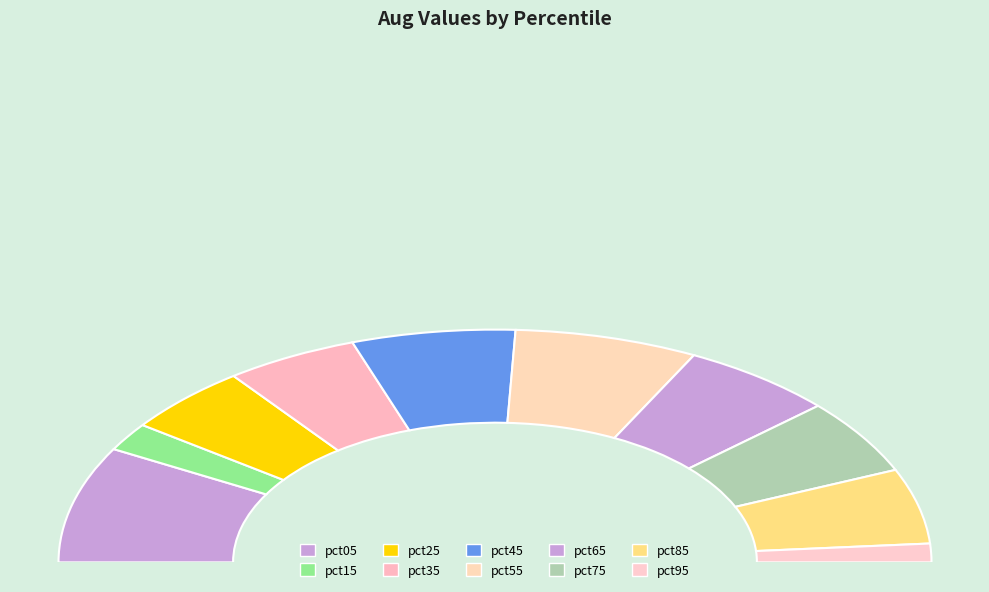

Rank the categories by value from lowest to highest.

pct95, pct15, pct25, pct35, pct85, pct75, pct65, pct45, pct55, pct05